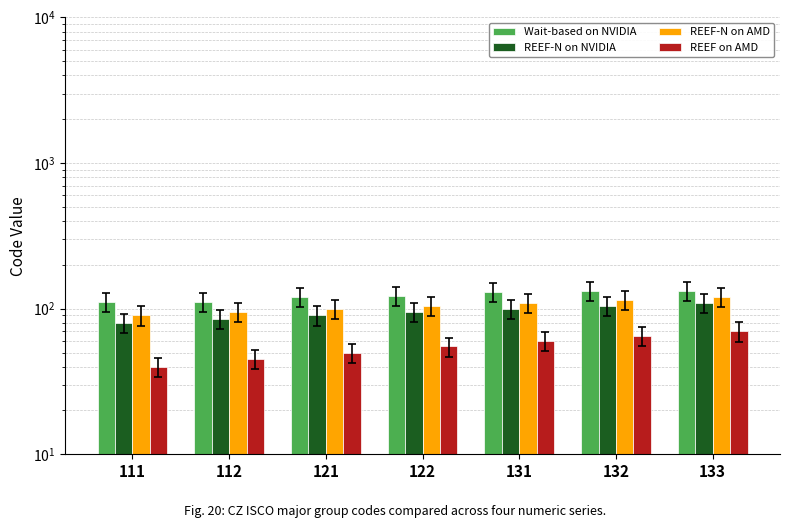

Reading right to left, list all the values displayed in this chart.

Wait-based on NVIDIA: 133=133	132=132	131=131	122=122	121=121	112=112	111=111
REEF-N on NVIDIA: 133=110	132=105	131=100	122=95	121=90	112=85	111=80
REEF-N on AMD: 133=120	132=115	131=110	122=105	121=100	112=95	111=90
REEF on AMD: 133=70	132=65	131=60	122=55	121=50	112=45	111=40